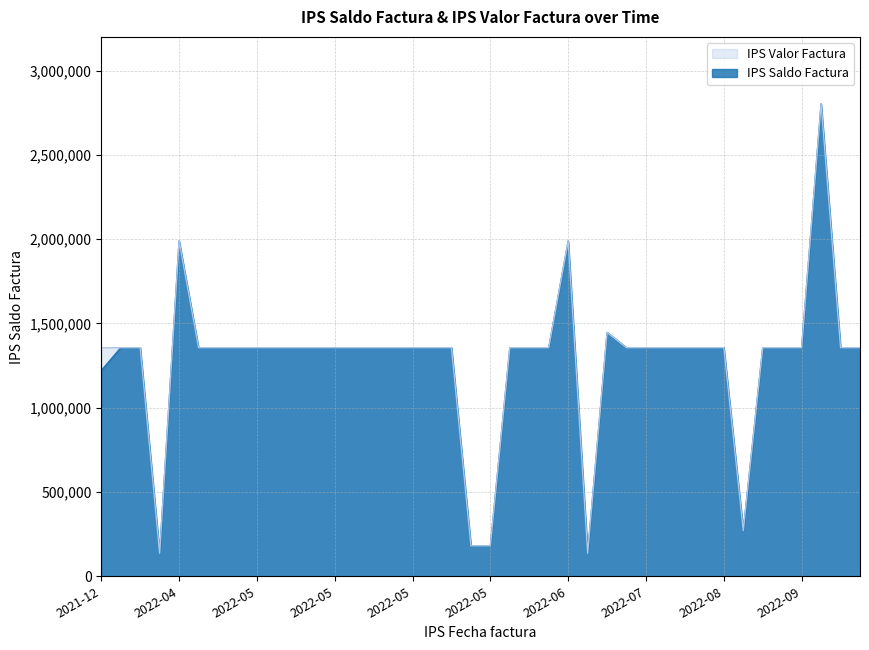

Does the chart have visible grid lines?

Yes